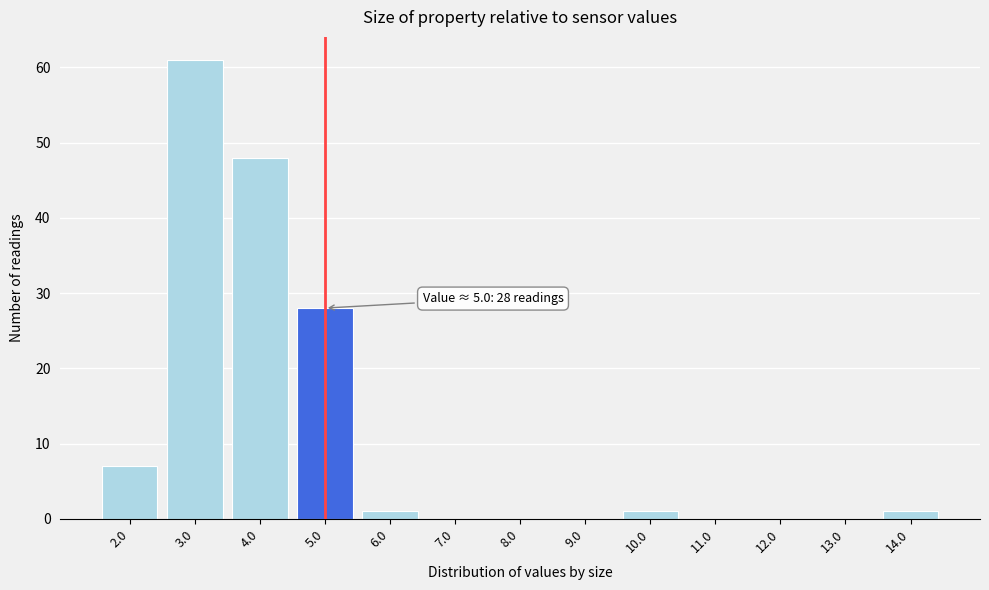

Reading left to right, extract all data points from this chart.

2.0=7	3.0=61	4.0=48	5.0=28	6.0=1	7.0=0	8.0=0	9.0=0	10.0=1	11.0=0	12.0=0	13.0=0	14.0=1